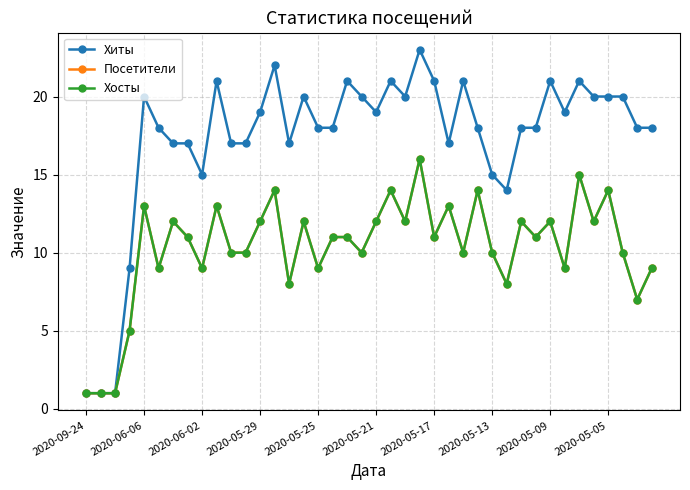

Is this an area chart (filled region under the line)?

No